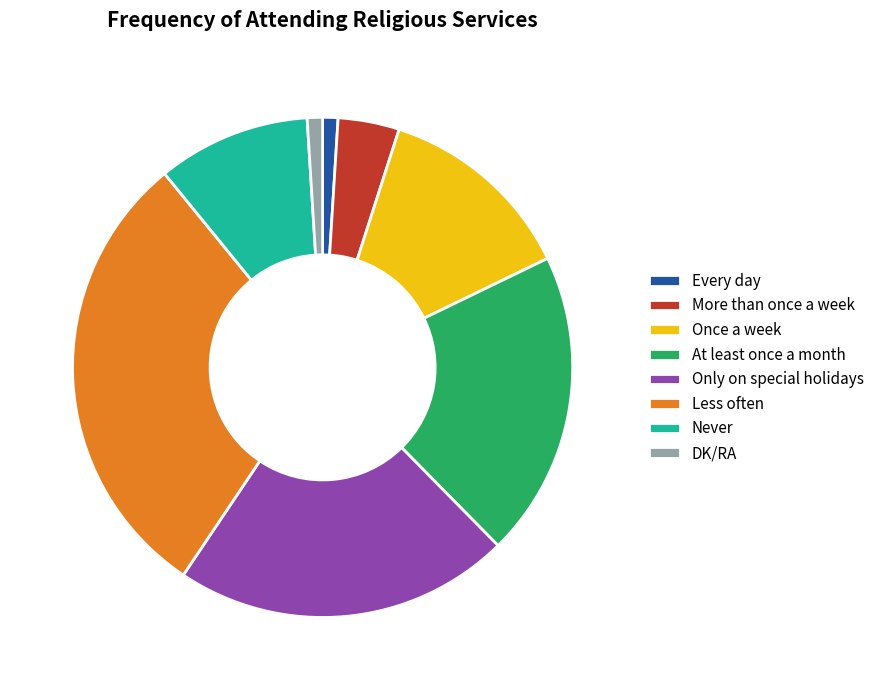

How many slices are in this pie chart?

8